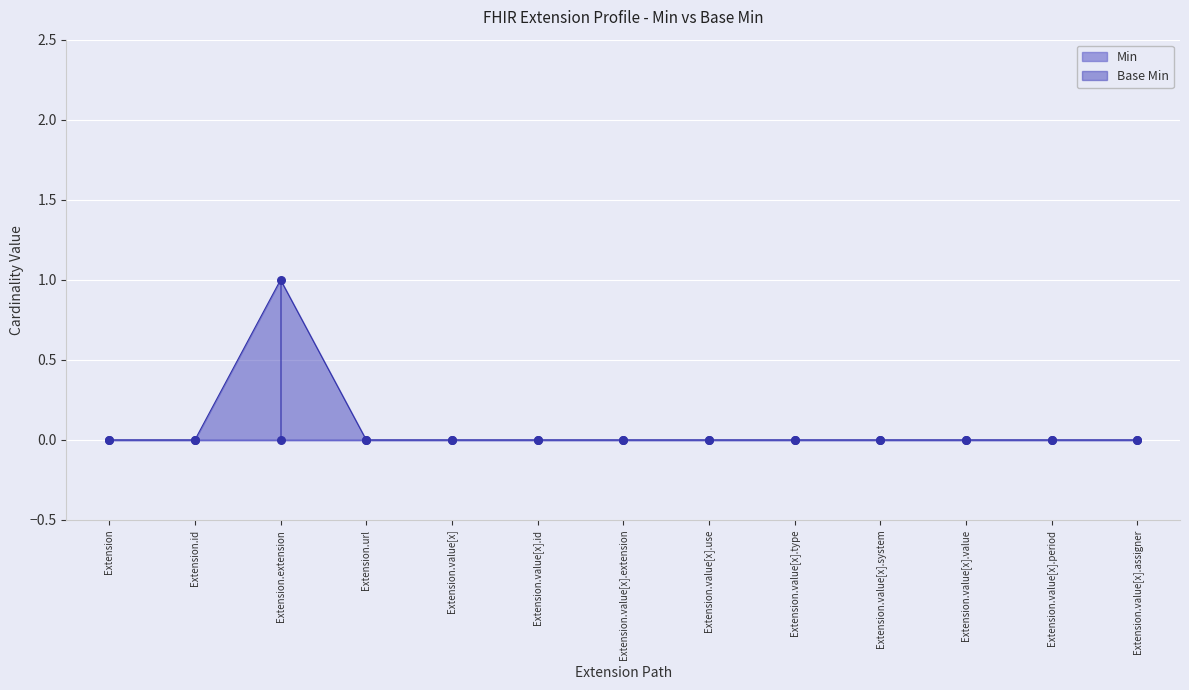

Between Extension.value[x] and Extension.value[x].use, which is larger?

Extension.value[x]